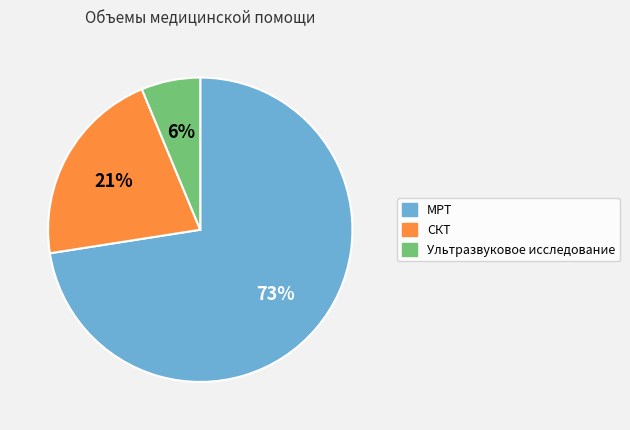

Is МРТ the majority of the pie?

Yes